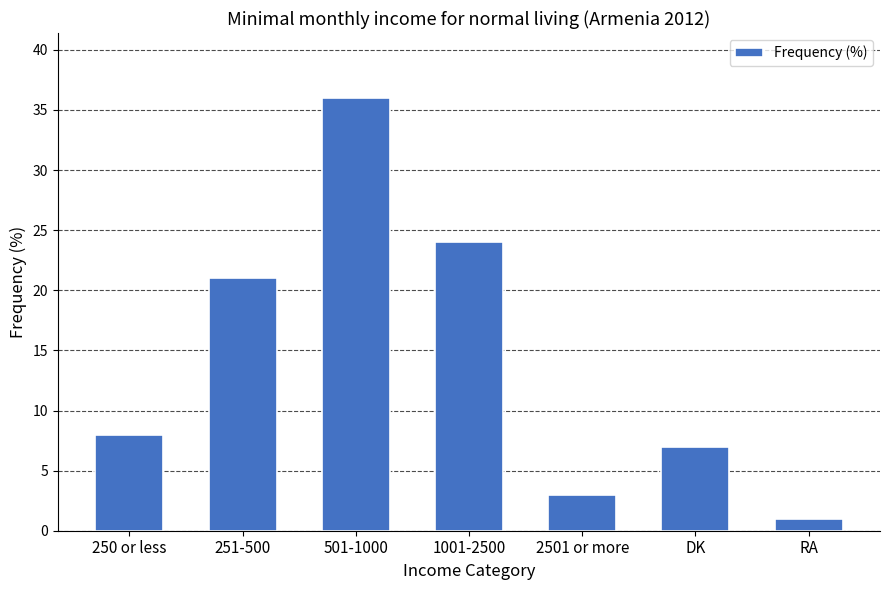

Is it true that the value at DK is 7?

True